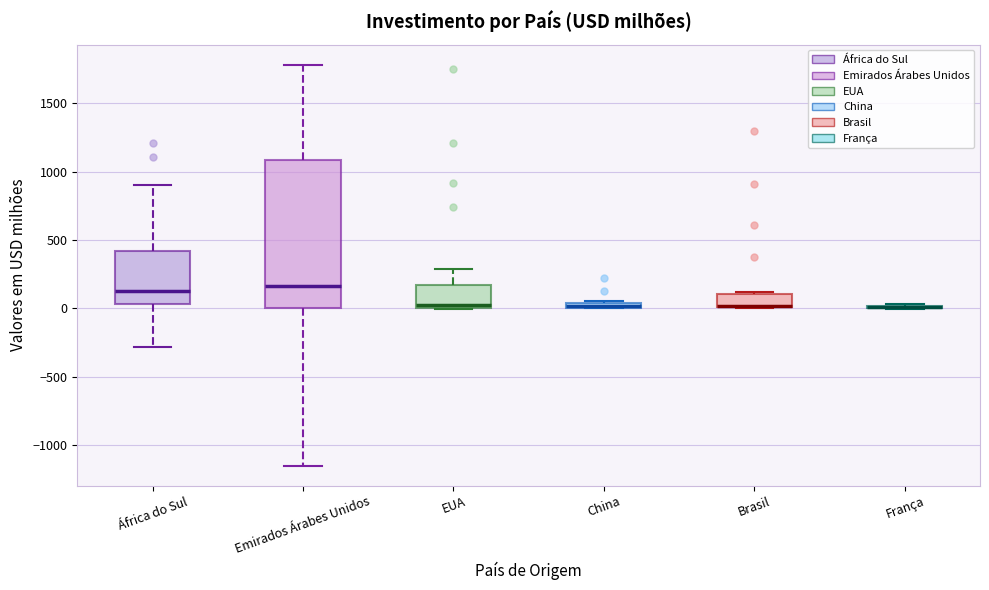

Where does the median line of the box for Emirados Árabes Unidos sit on the y-axis? The values are not printed on the chart, so give them approximately, as read against the axis.

150